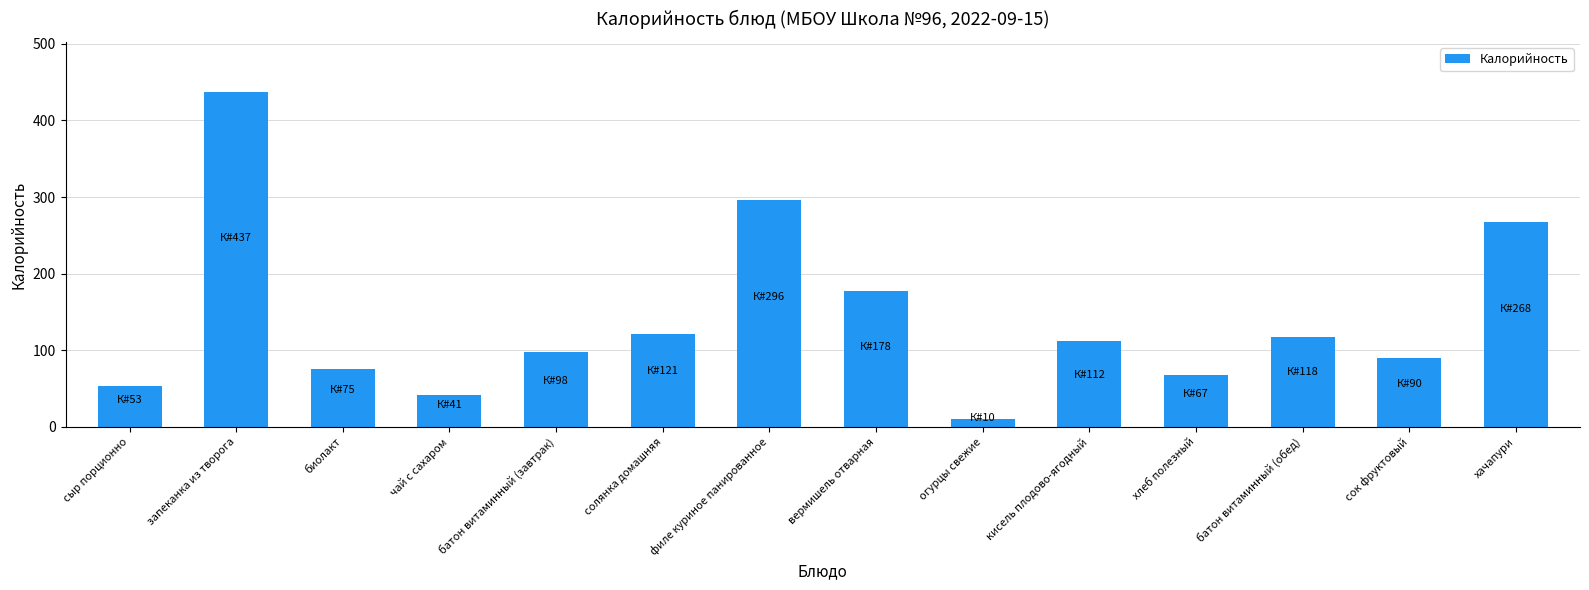

What is the difference between the second highest and minimum values?

286.0